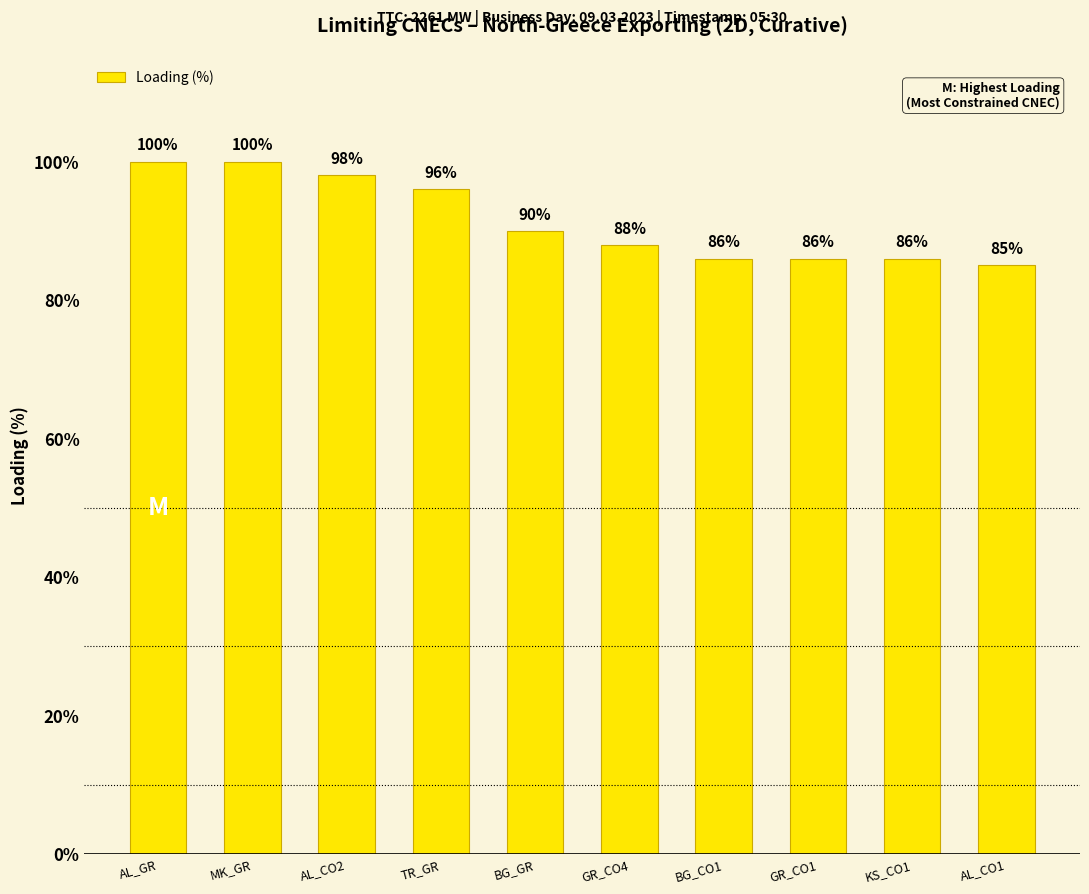

What is the minimum value shown in the chart?

85